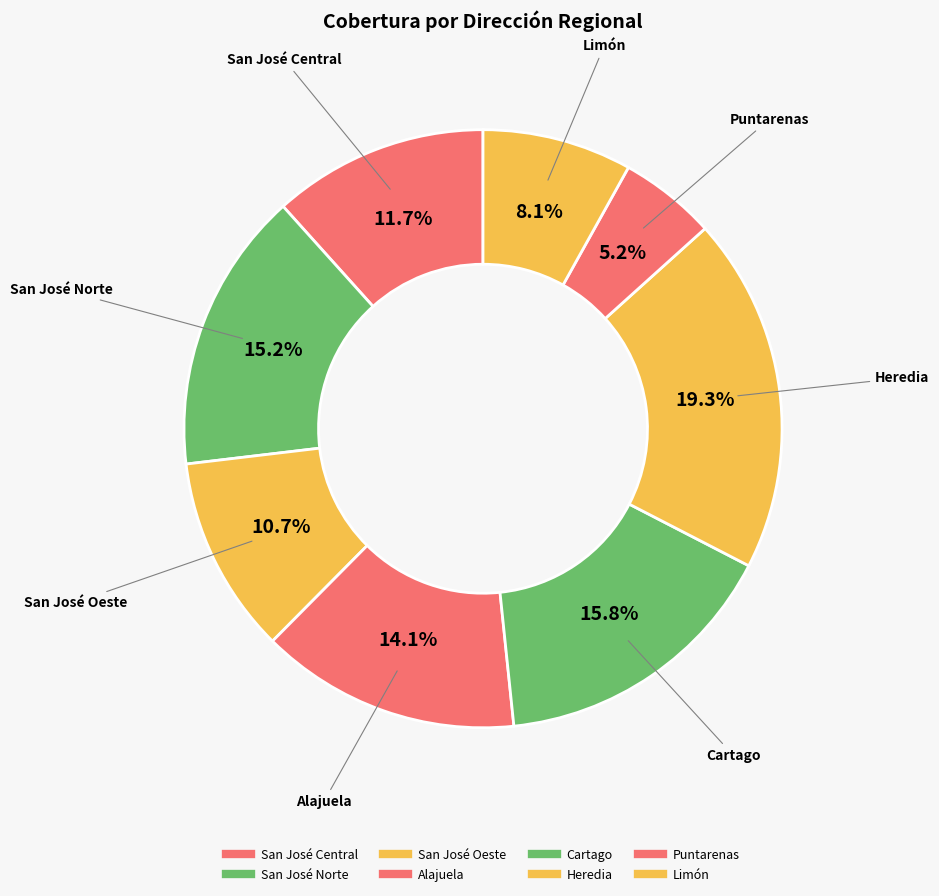

How many slices are in this pie chart?

8